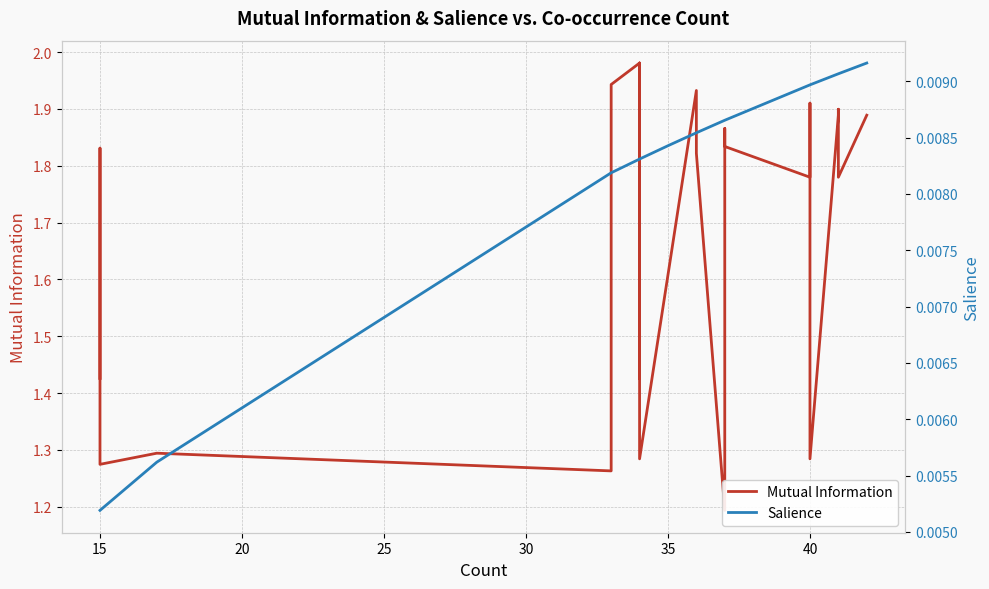

How many distinct data groups are displayed?

2